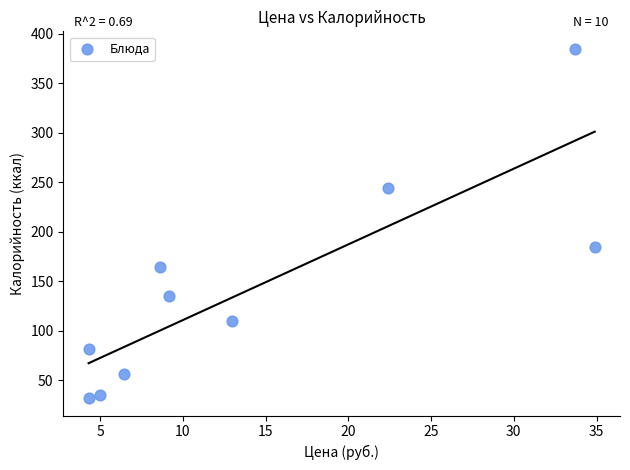

What is the range of Y values (max minus min)?

353